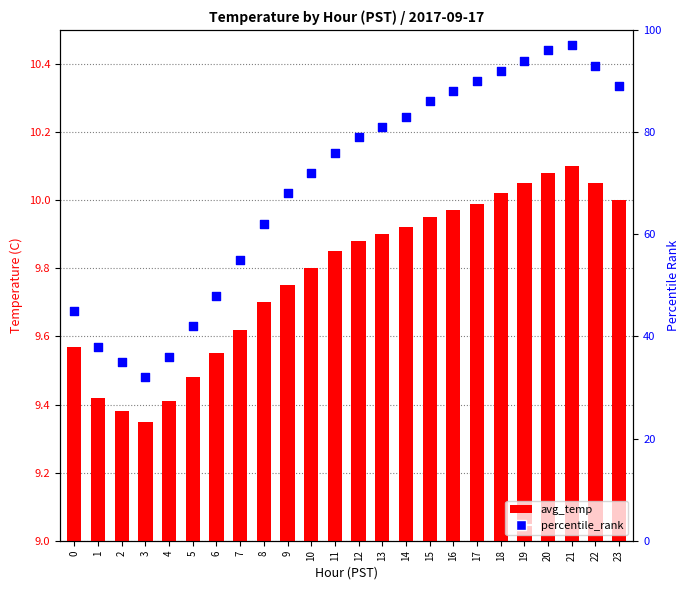

Which series has the largest Y range (max minus min)?

percentile_rank